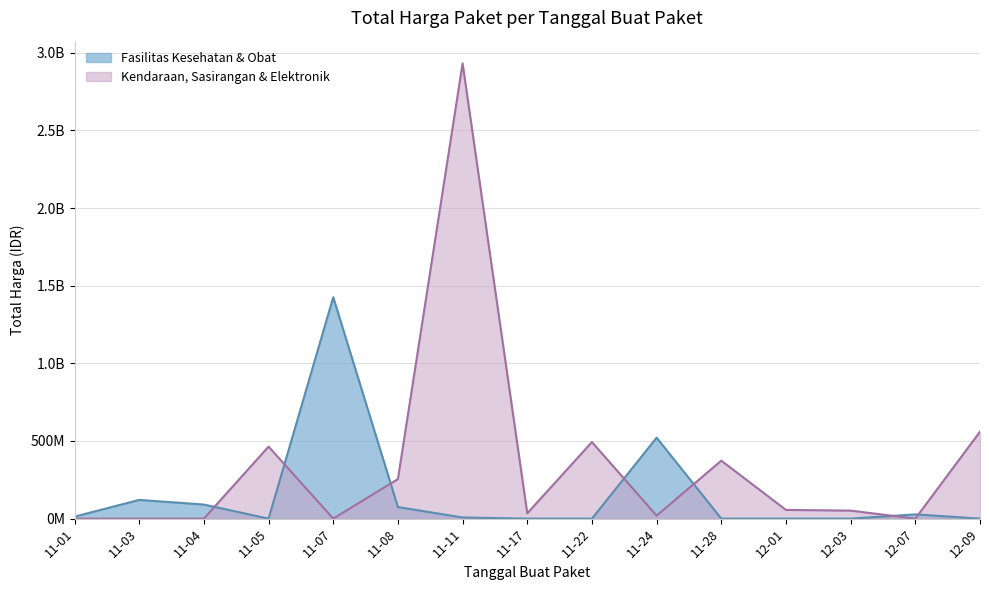

List the series in order of their overall mean, lowest first.

Total Harga (Fasilitas Kesehatan), Total Harga (Kendaraan & Elektronik)